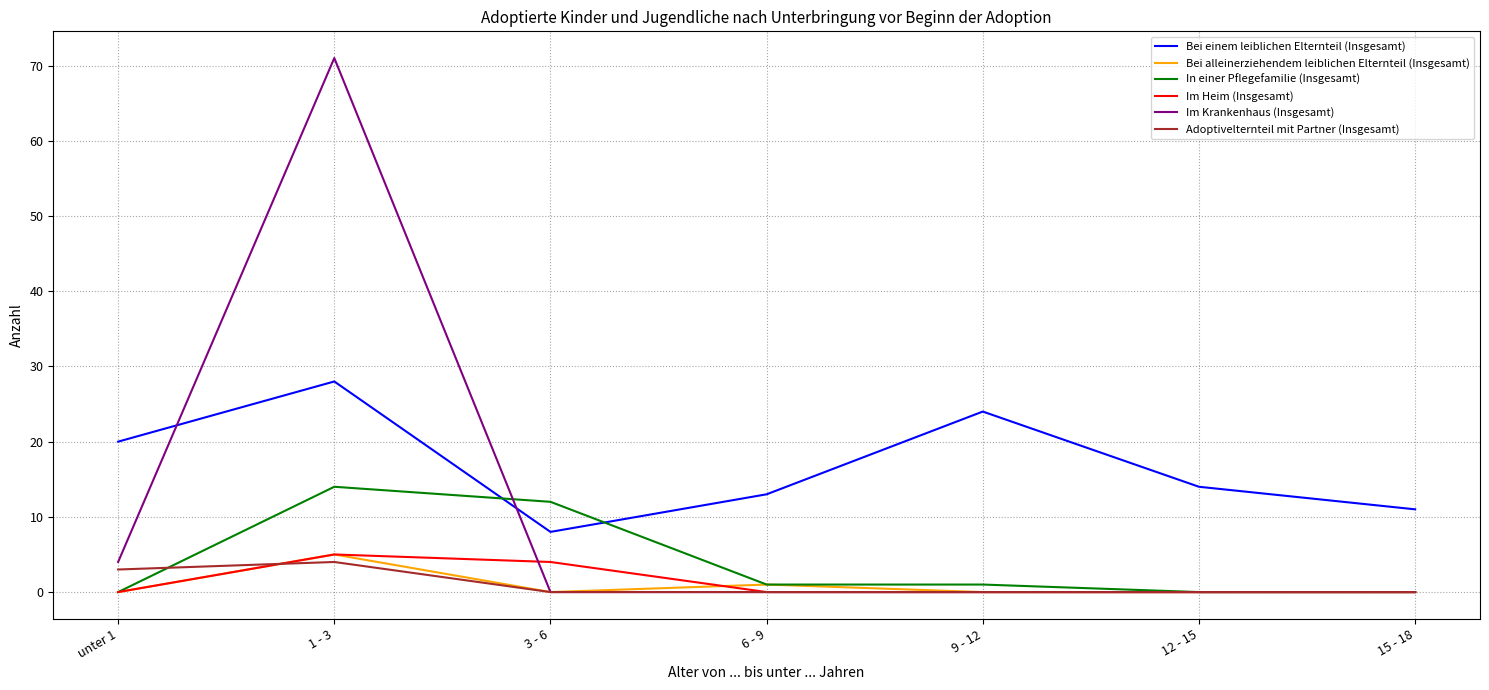

At which category does Adoptivelternteil mit Partner (Insgesamt) reach its first local peak?

1 - 3